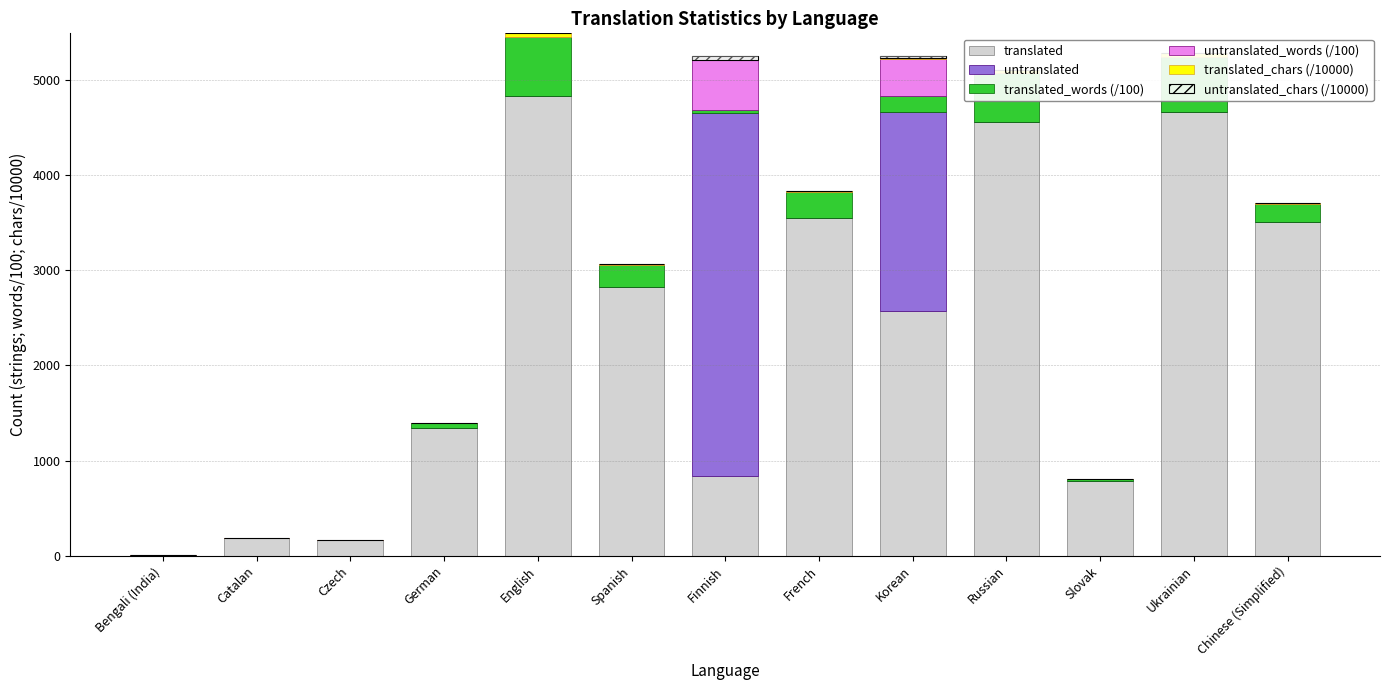

What is the spread (max minus min) of values at Bengali (India)?

9.0